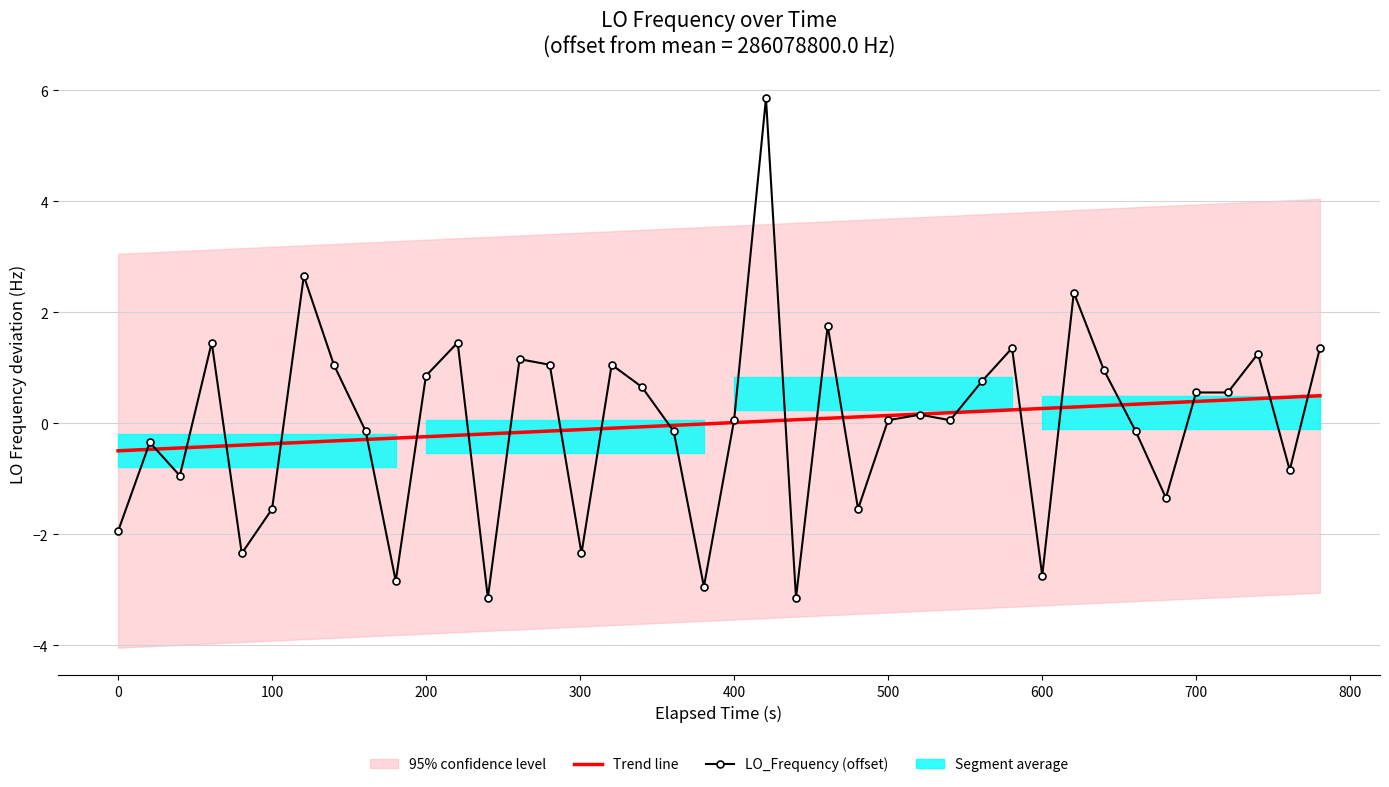

How many values in the Trend line series exceed 0?

20